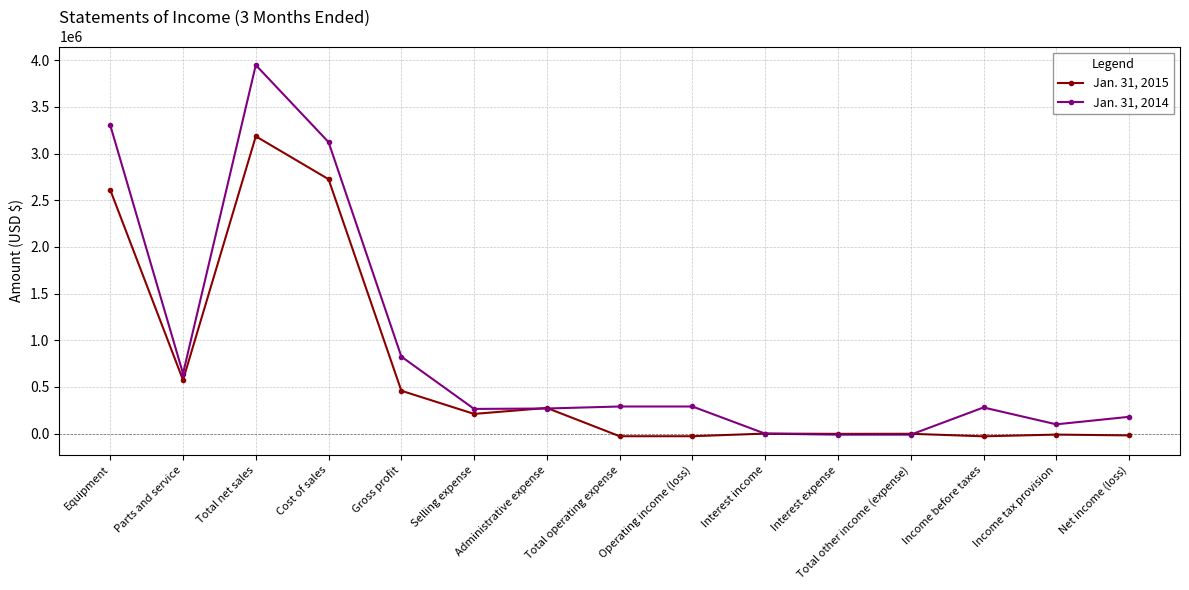

What is the difference between the second highest and minimum values in the Jan. 31, 2014 series?

3314121